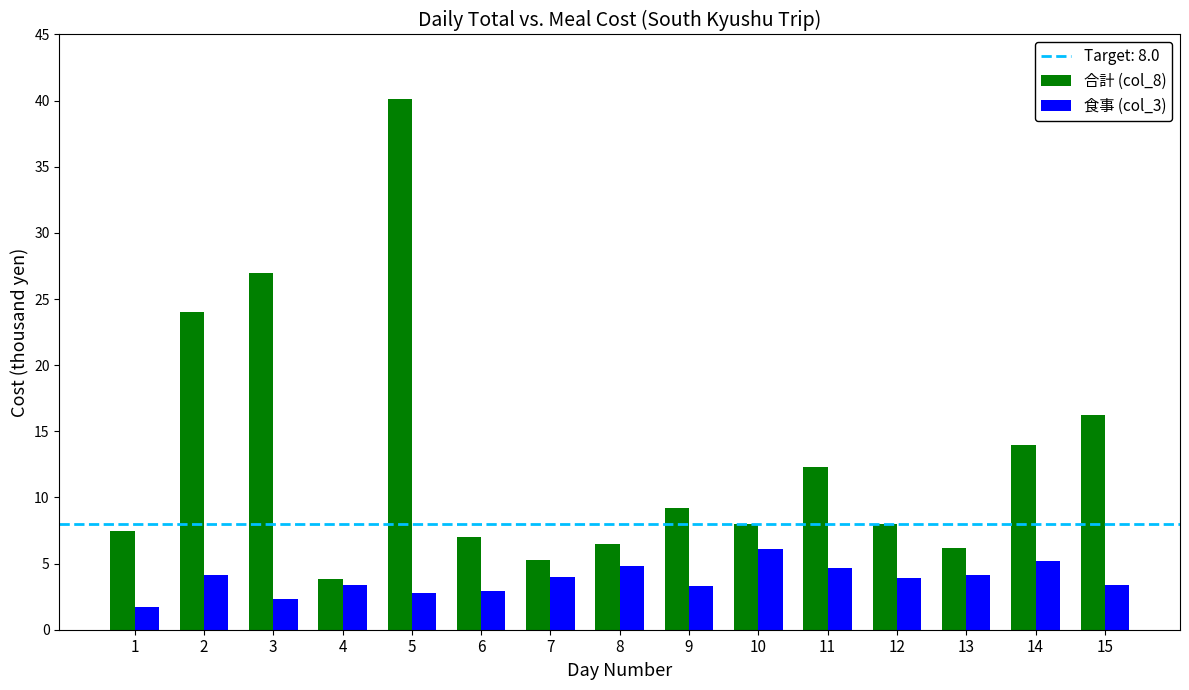

At which label does 食事 (col_3) first exceed 3?

2